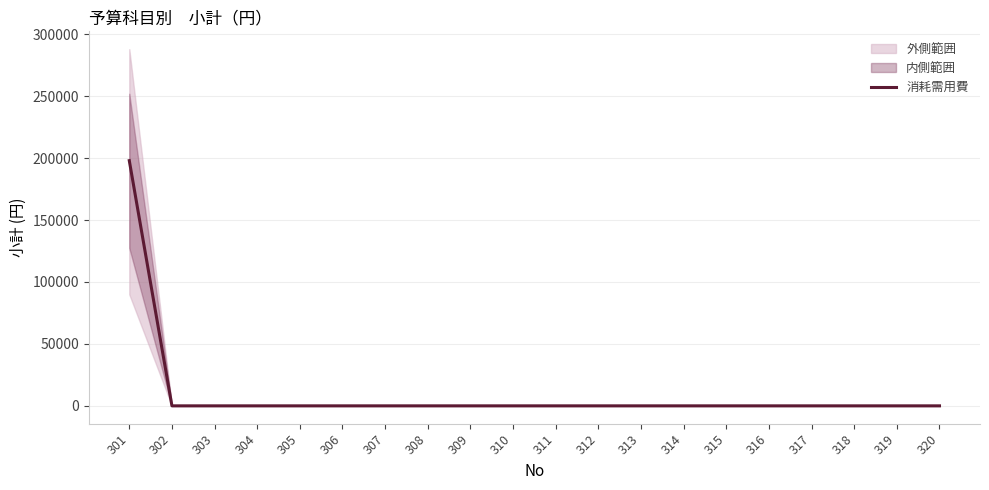

At which category does the chart reach its minimum across all series?

302